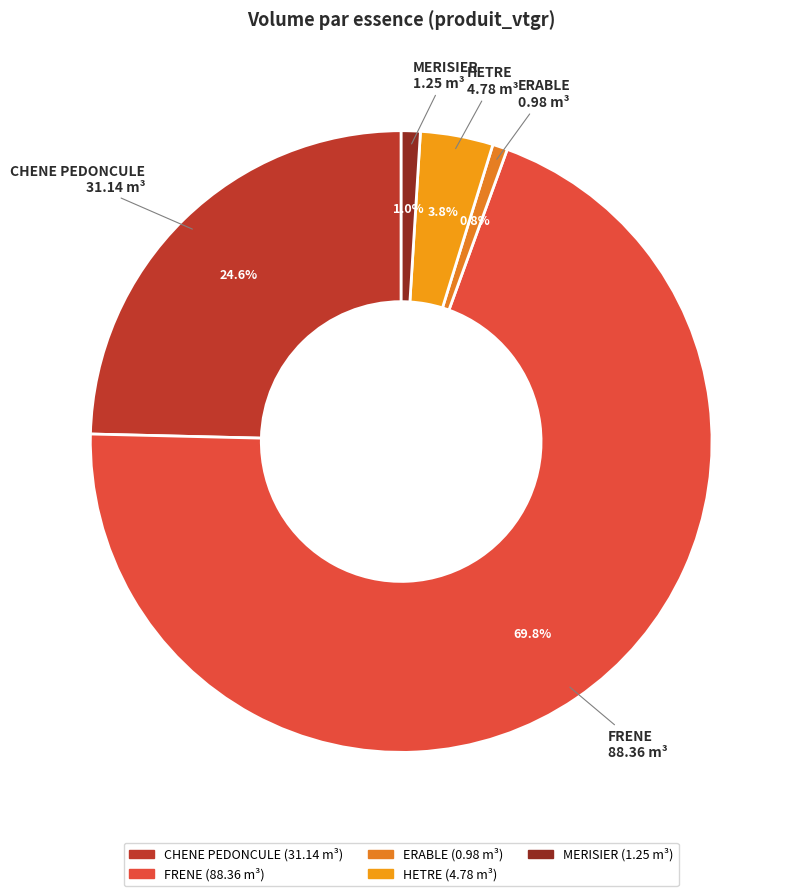

To the nearest percent, what is the combined percentage of MERISIER and HETRE?

5%